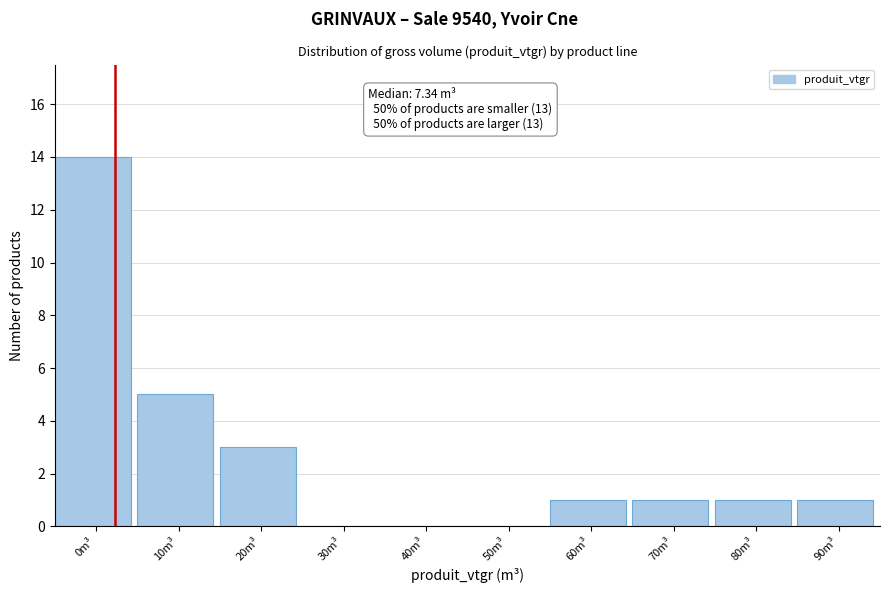

Reading right to left, extract all data points from this chart.

90m³=1	80m³=1	70m³=1	60m³=1	50m³=0	40m³=0	30m³=0	20m³=3	10m³=5	0m³=14